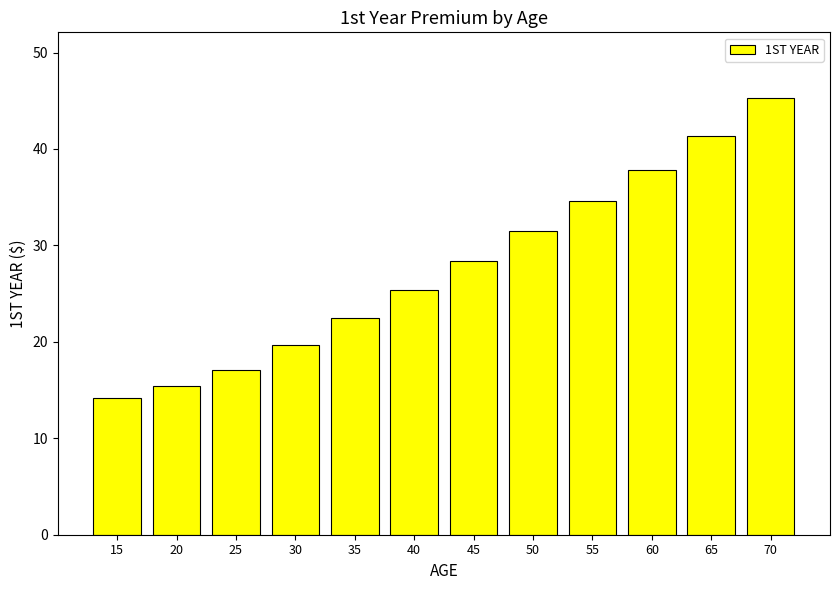

How many bars are there in total?

12